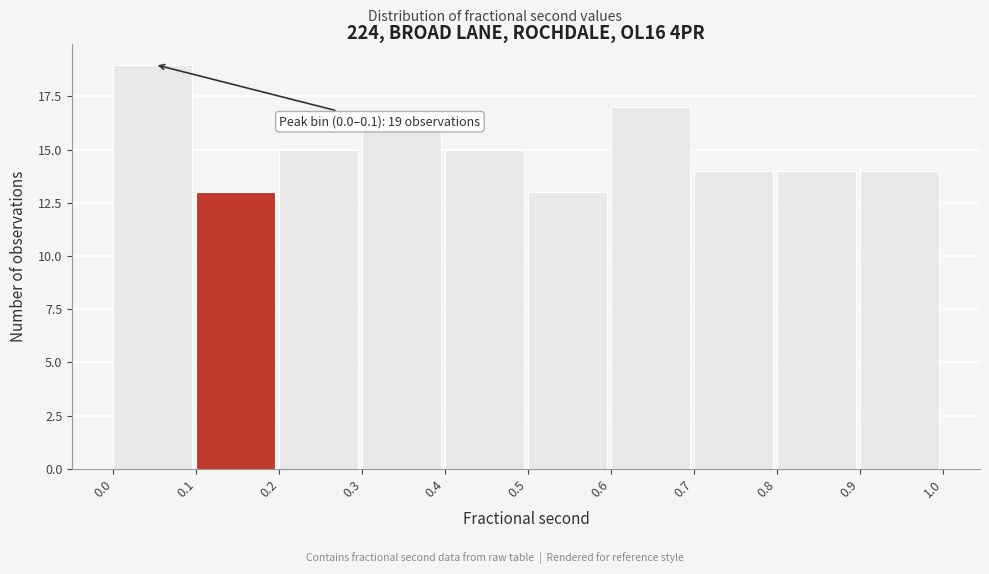

Which range on the x-axis has the tallest bar?

0.0 to 0.1